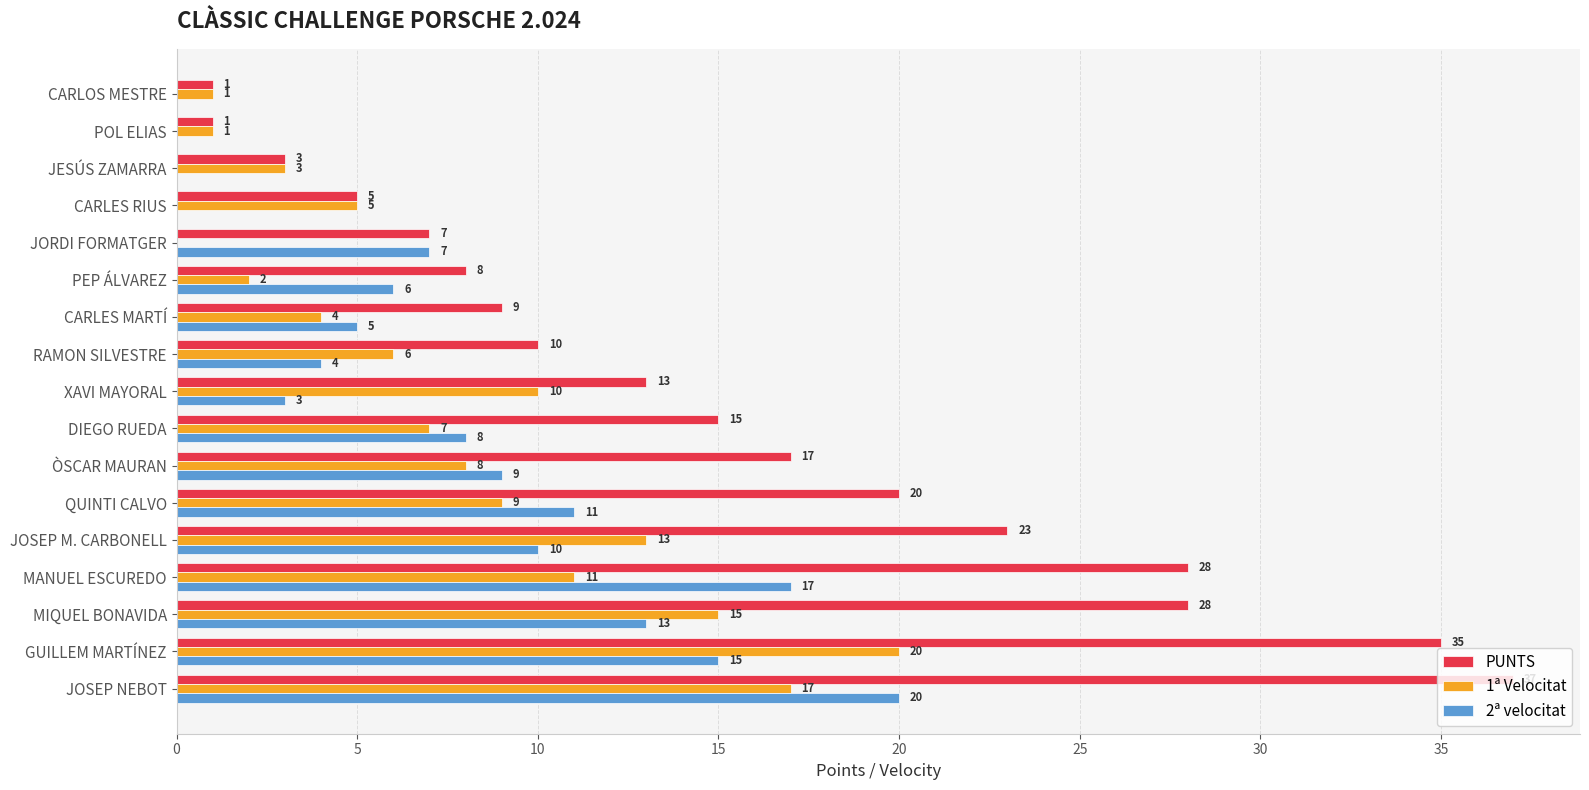

At which category does the chart reach its peak across all series?

JOSEP NEBOT